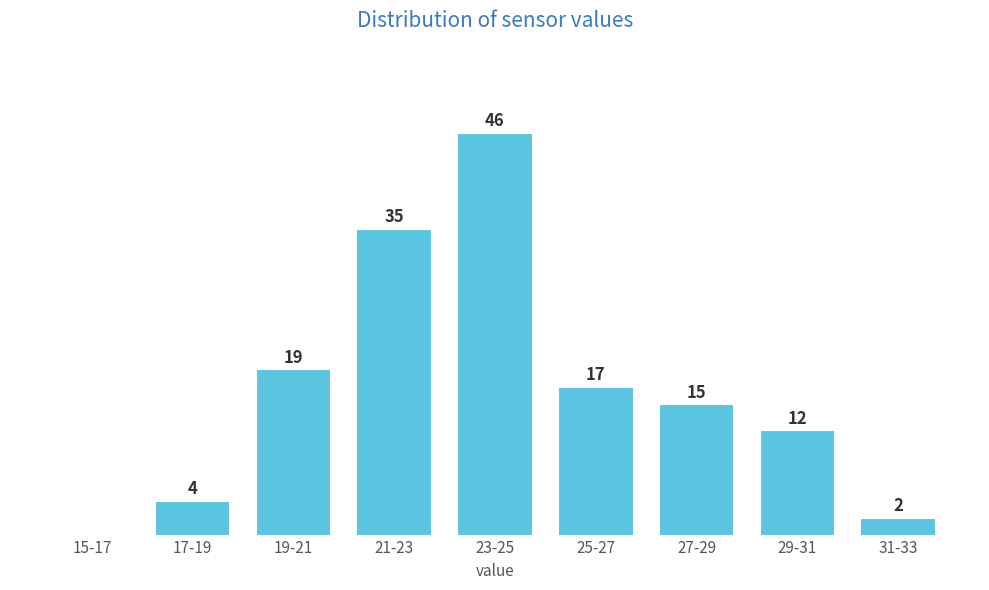

Which has a higher value, 27-29 or 25-27?

25-27